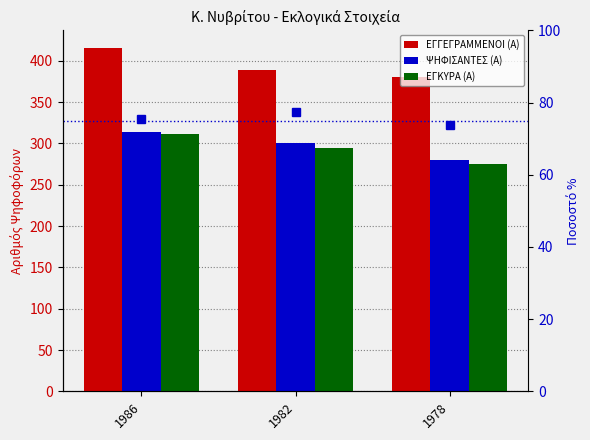

List the labels in order of ΕΓΓΕΓΡΑΜΜΕΝΟΙ (Α) value, largest first.

1986, 1982, 1978